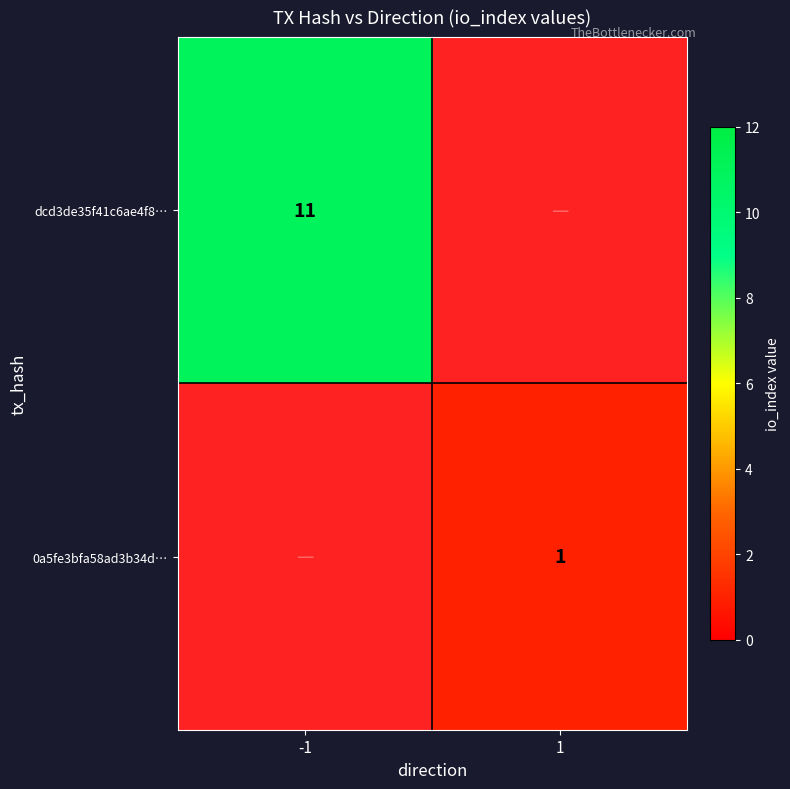

Is the value of dcd3de35f41c6ae4f8… at -1 greater than the value of 0a5fe3bfa58ad3b34d… at 1?

Yes